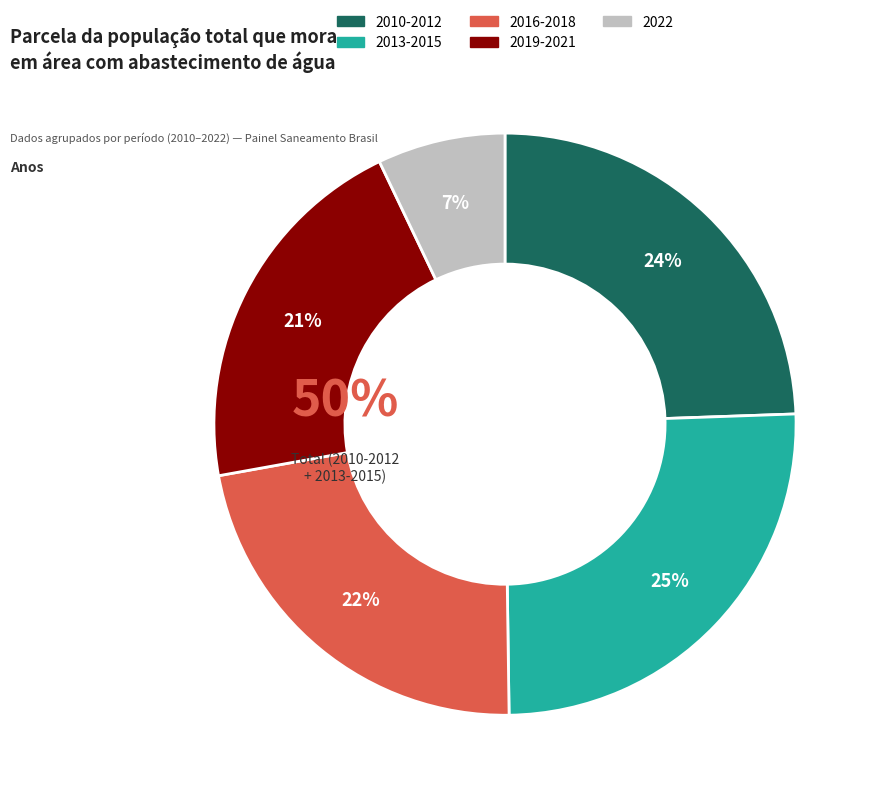

Is 2013 the majority of the pie?

No